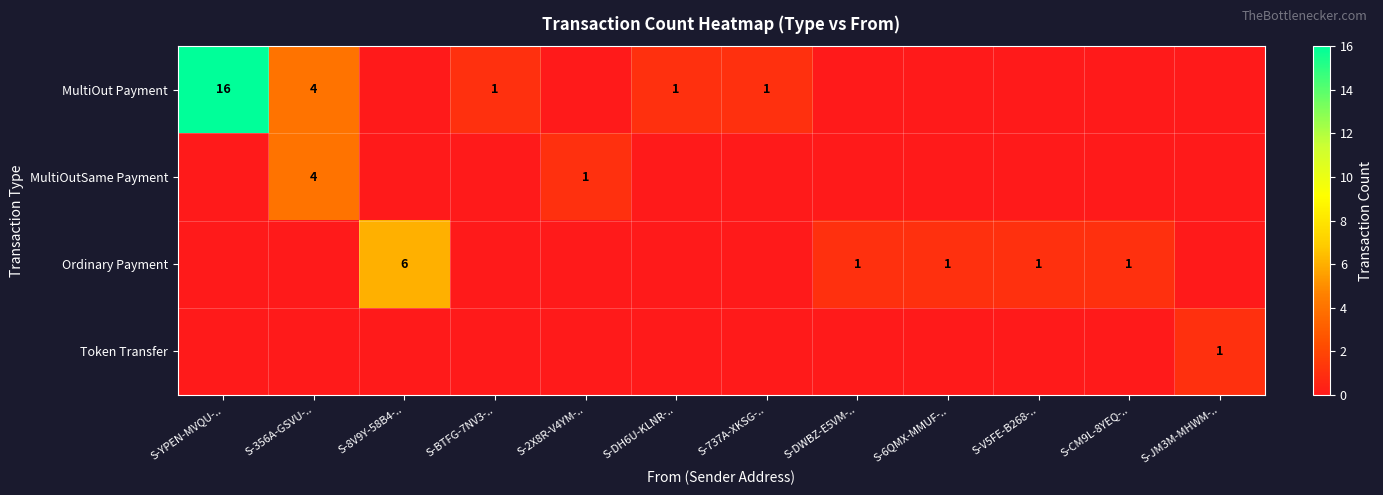

The value of MultiOutSame Payment at S-356A-GSVU-.. is 6. True or false?

False